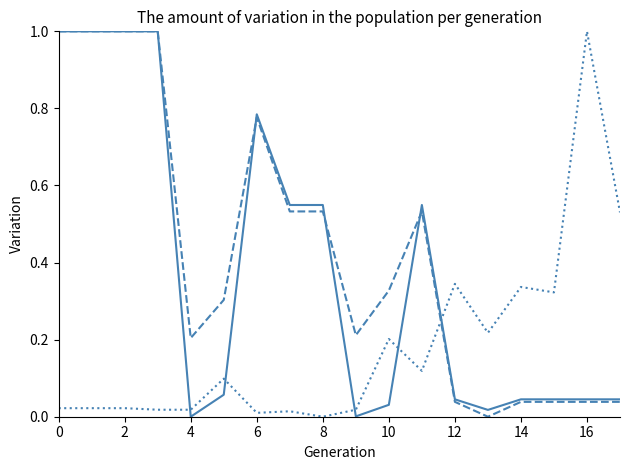

What is the maximum value shown in the chart?

1.0